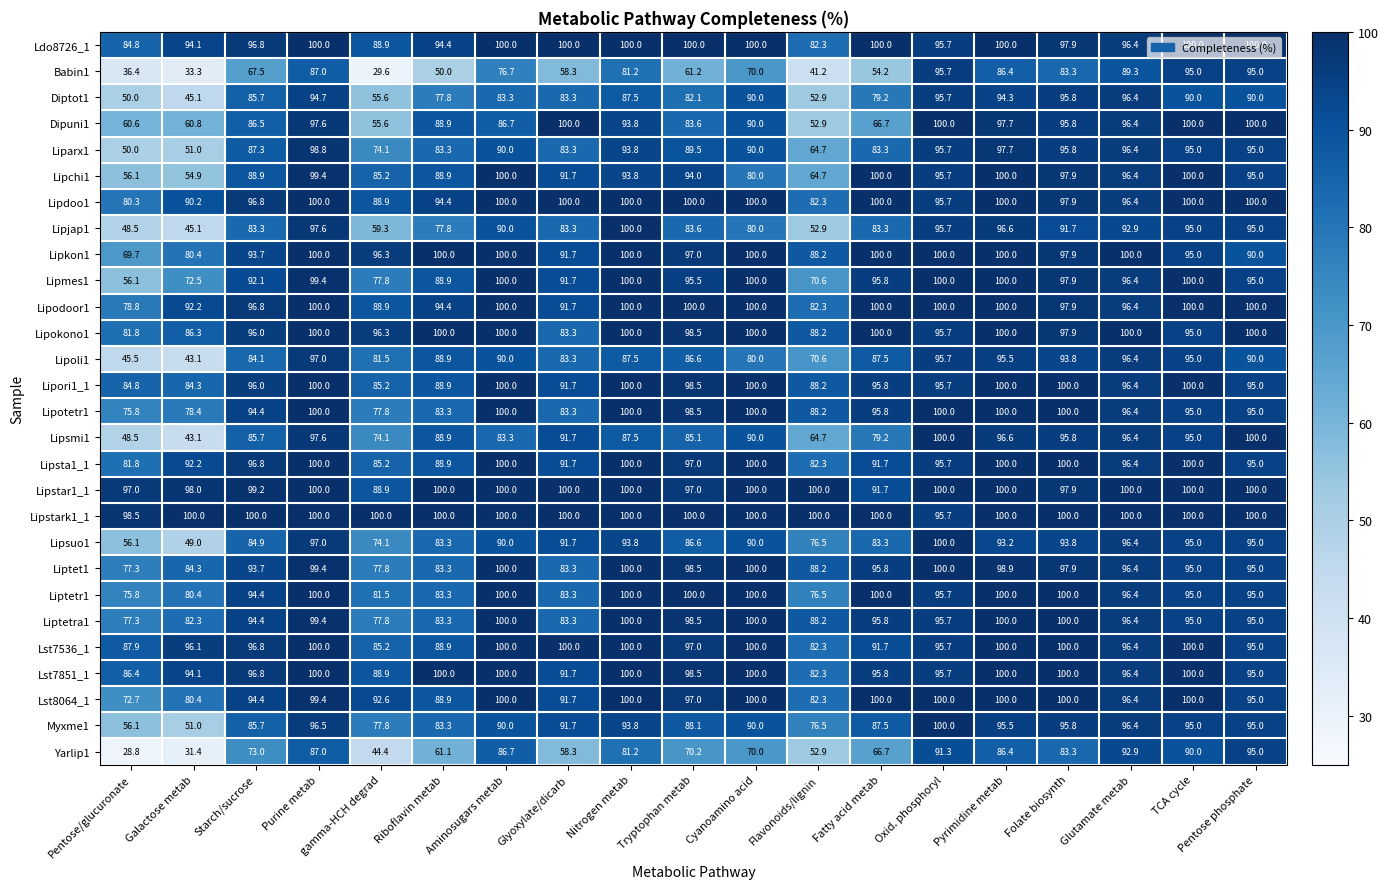

What is the difference between the Liptetr1 values at Glyoxylate/dicarb and TCA cycle?

11.7